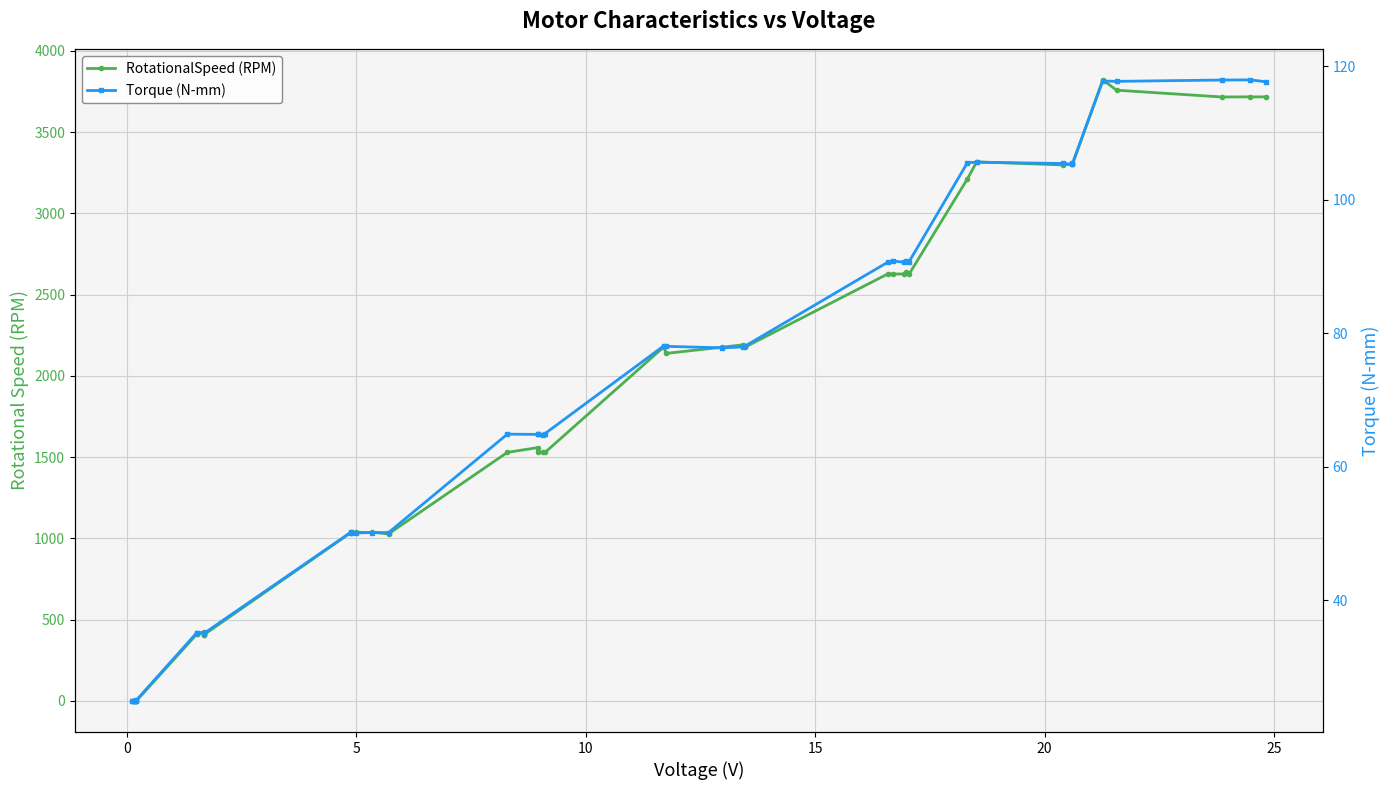

Reading left to right, list all the values displayed in this chart.

RotationalSpeed (RPM): 0.0	0.0	0.0	0.0	0.0	411.2	409.7	424.6	408.8	408.4	1036.0	1036.5	1036.6	1037.4	1028.0	1529.5	1558.6	1530.4	1531.2	1528.8	2177.8	2138.2	2176.4	2191.2	2178.0	2628.0	2626.6	2626.7	2640.4	2627.0	3211.6	3316.6	3297.6	3301.8	3301.1	3820.8	3757.5	3715.7	3716.3	3716.1
Torque (N-mm): 25.0	24.9	25.0	25.0	25.0	35.1	35.2	35.1	35.1	35.1	50.2	50.1	50.1	50.1	50.1	64.9	64.8	64.9	64.8	65.0	78.1	78.0	77.8	77.9	78.1	90.7	90.8	90.6	90.8	90.7	105.5	105.6	105.4	105.3	105.5	117.8	117.7	117.9	117.9	117.7